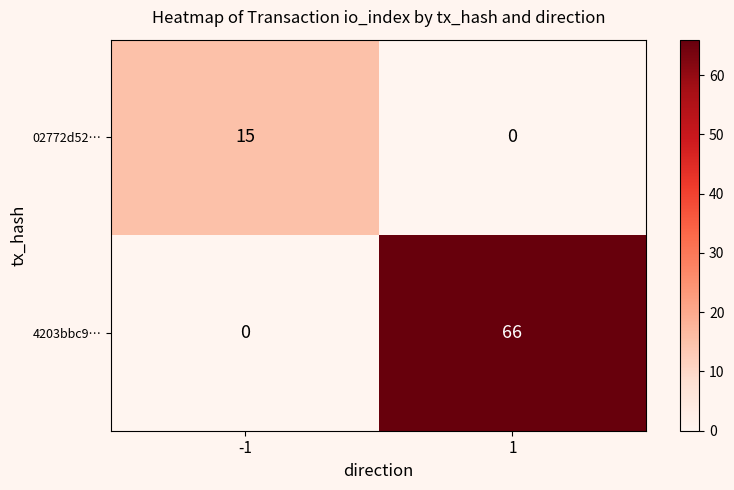

What is the spread (max minus min) of values at -1?

15